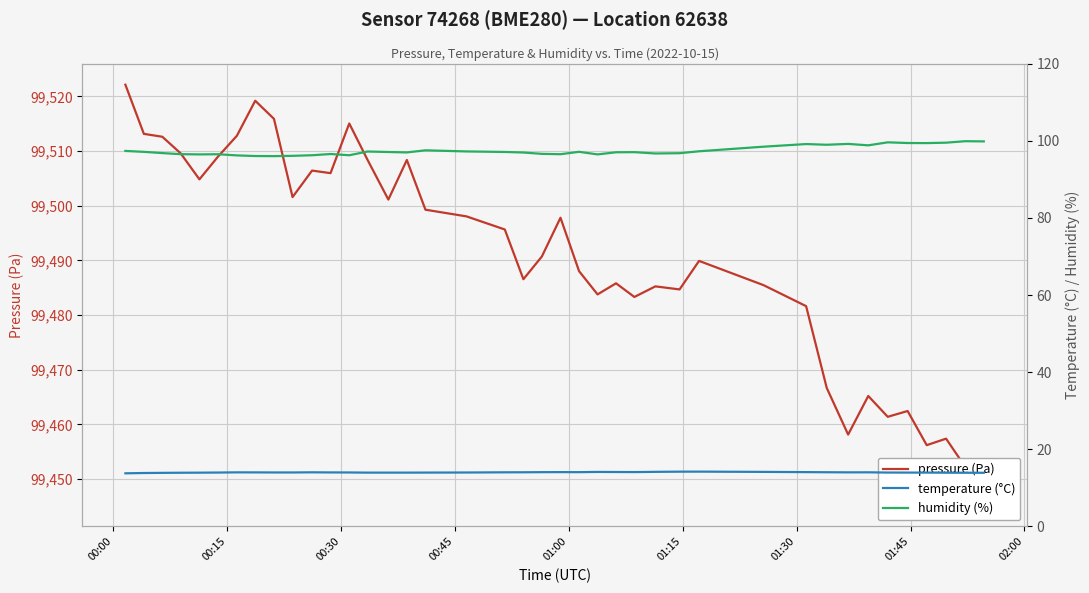

How many data points in pressure are above 99495?

20